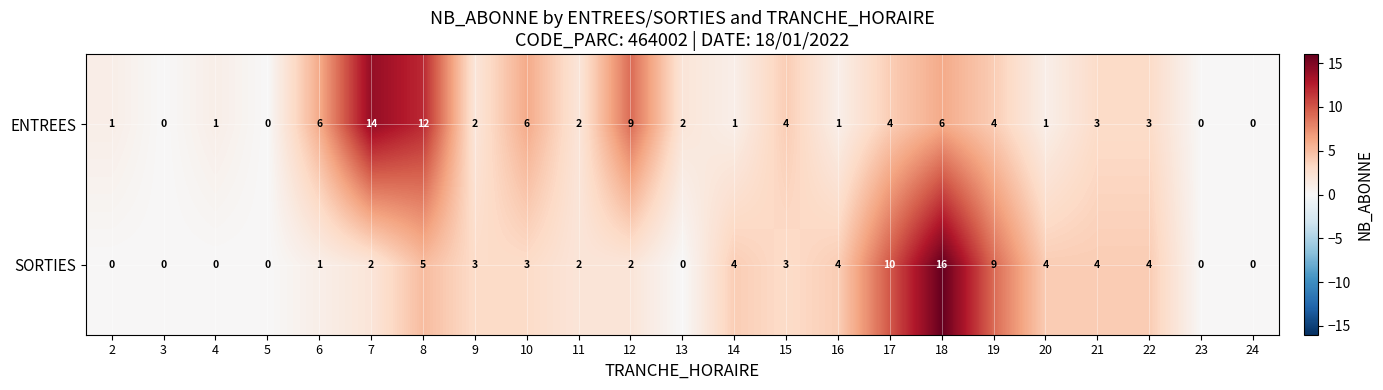

At which label does ENTREES first exceed 2?

6